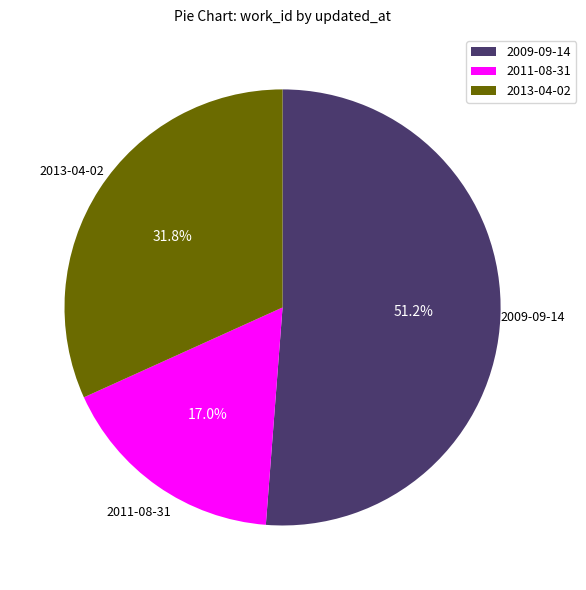

Rank the categories by value from lowest to highest.

2011-08-31, 2013-04-02, 2009-09-14